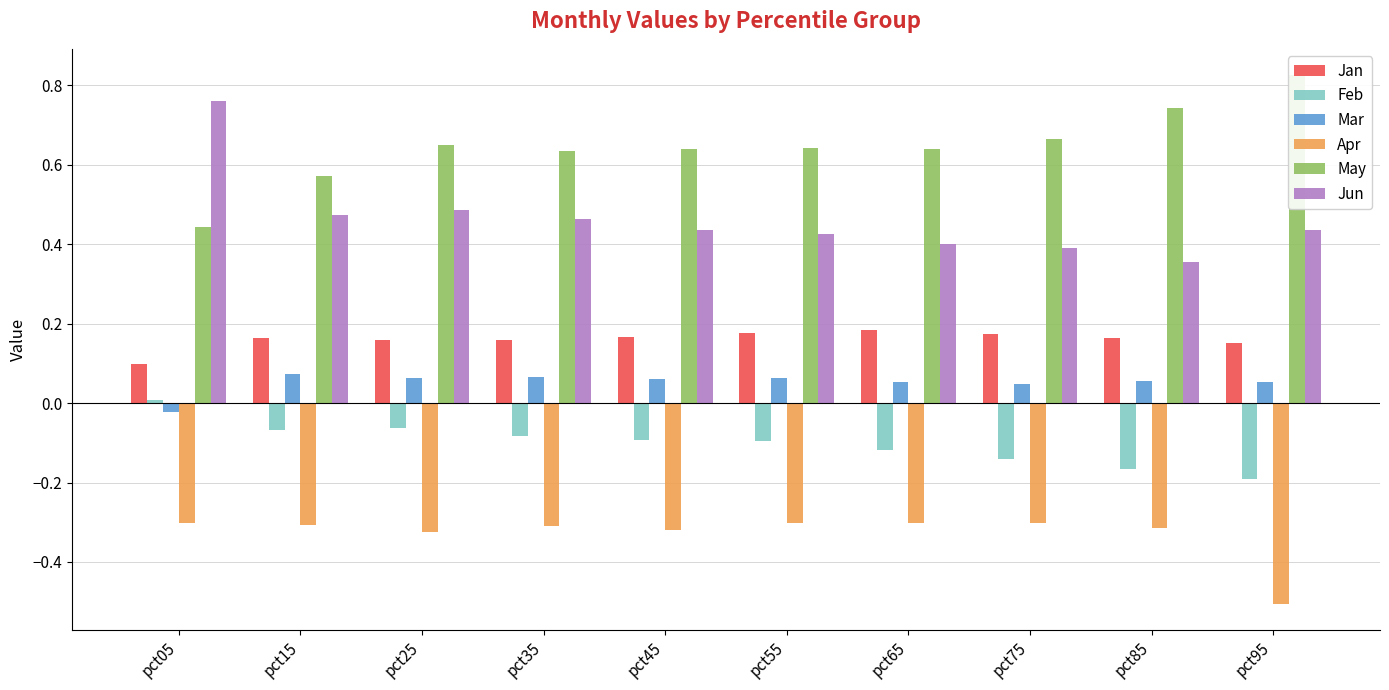

Which series changed the most between pct05 and pct75?

Jun